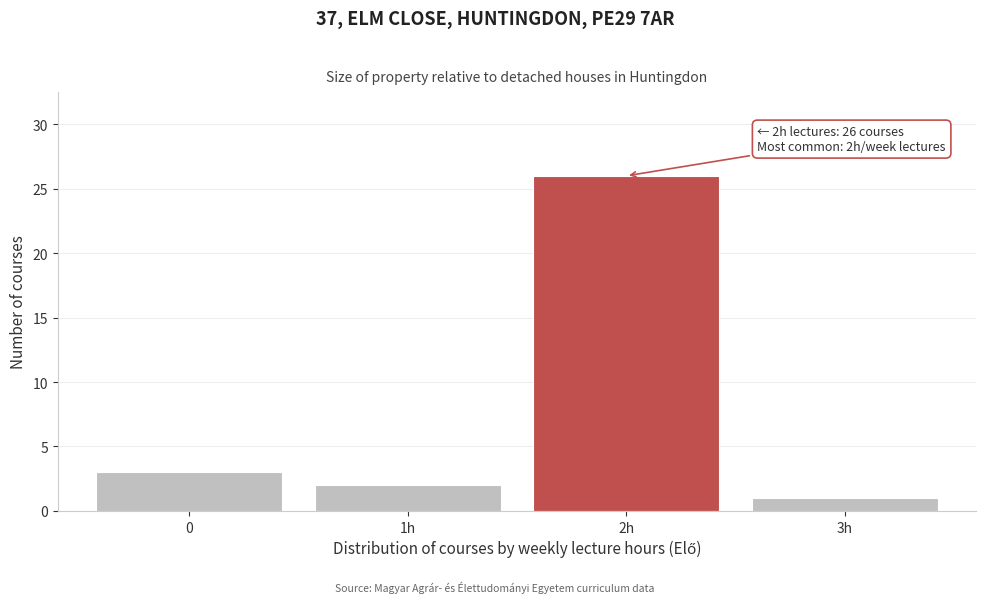

Reading right to left, transcribe all the data shown in this chart.

1	26	2	3